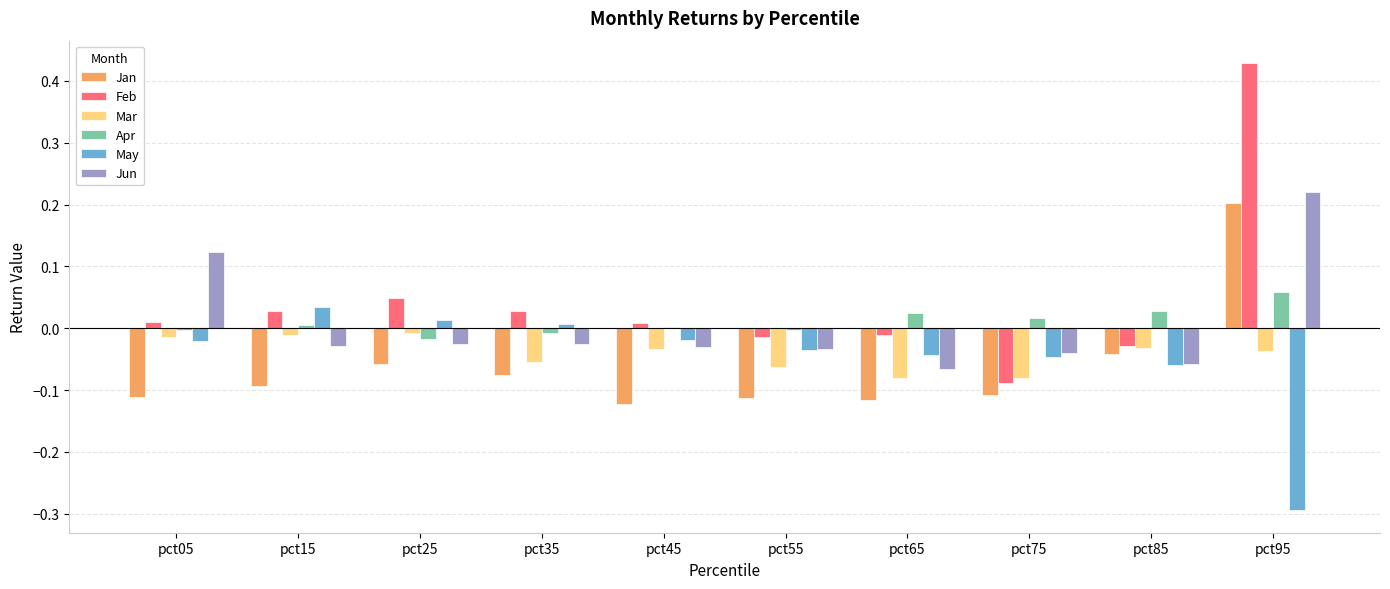

The Jan series shows -0.1 at pct05. True or false?

True